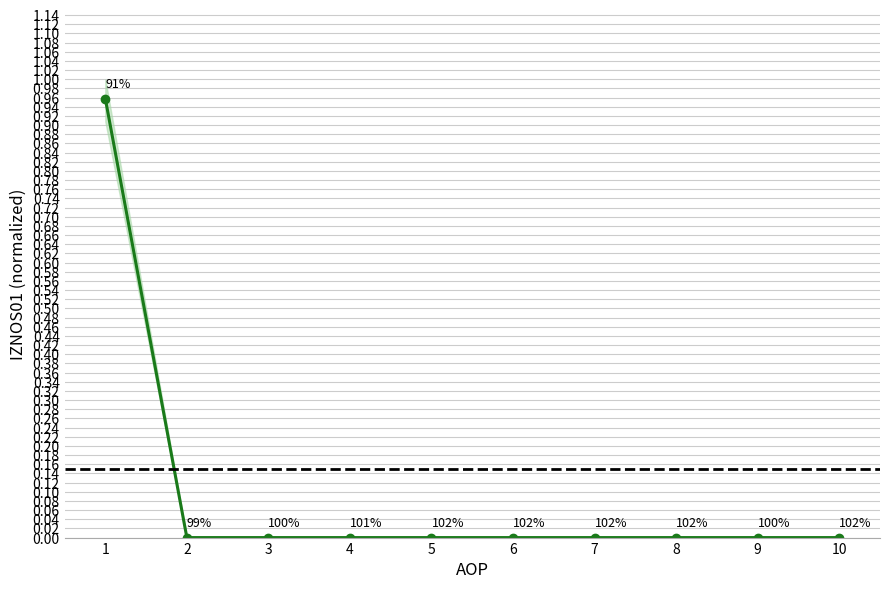

Reading left to right, list all the values displayed in this chart.

1=1.0	2=0.0	3=0.0	4=0.0	5=0.0	6=0.0	7=0.0	8=0.0	9=0.0	10=0.0